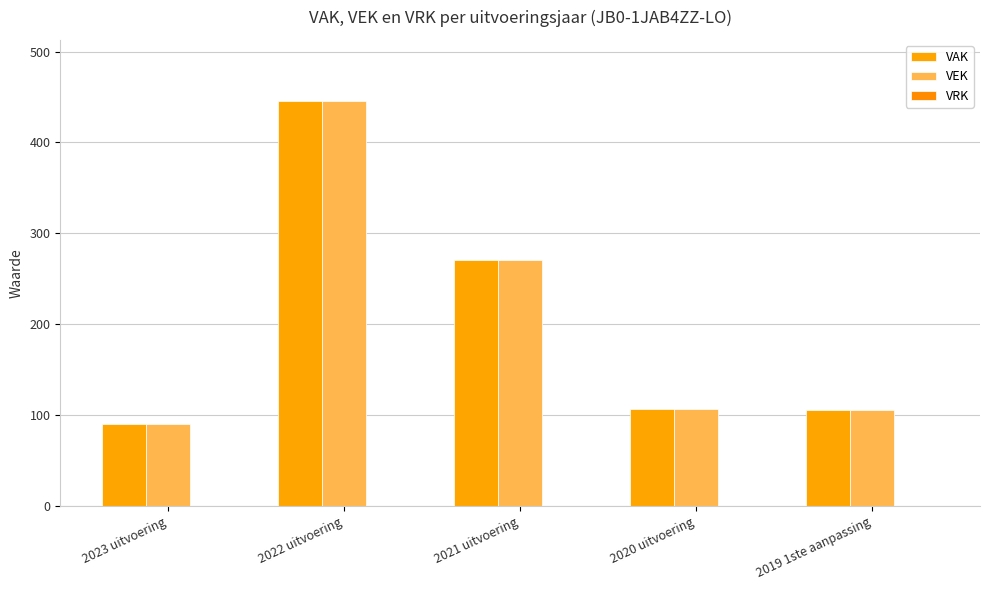

How many groups of bars are there?

5